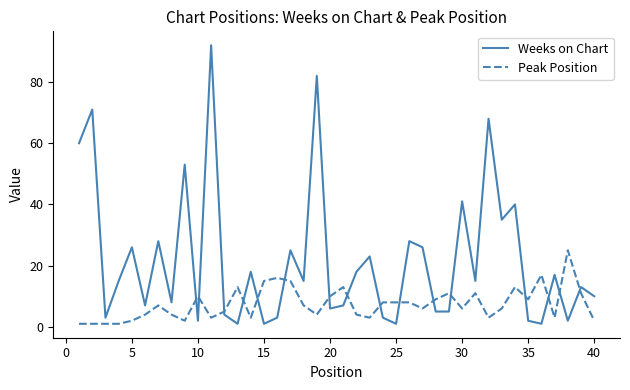

Which series has the largest total across all categories?

Weeks on Chart